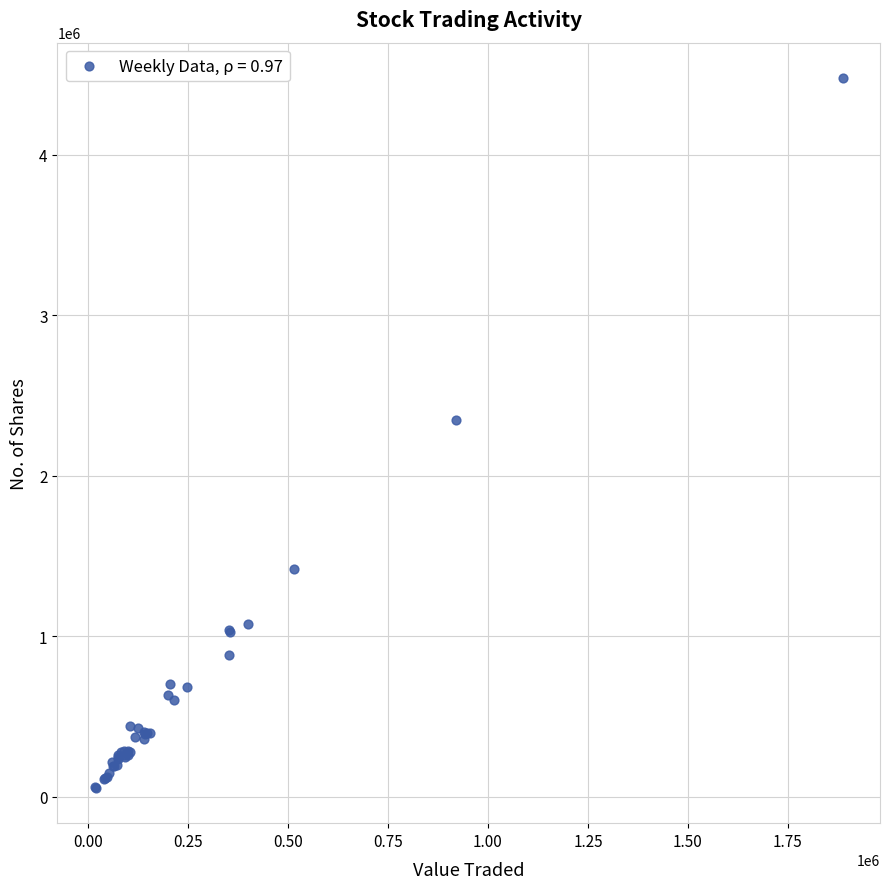

What Y value in the scatter plot is closest to 2266719?

2346626